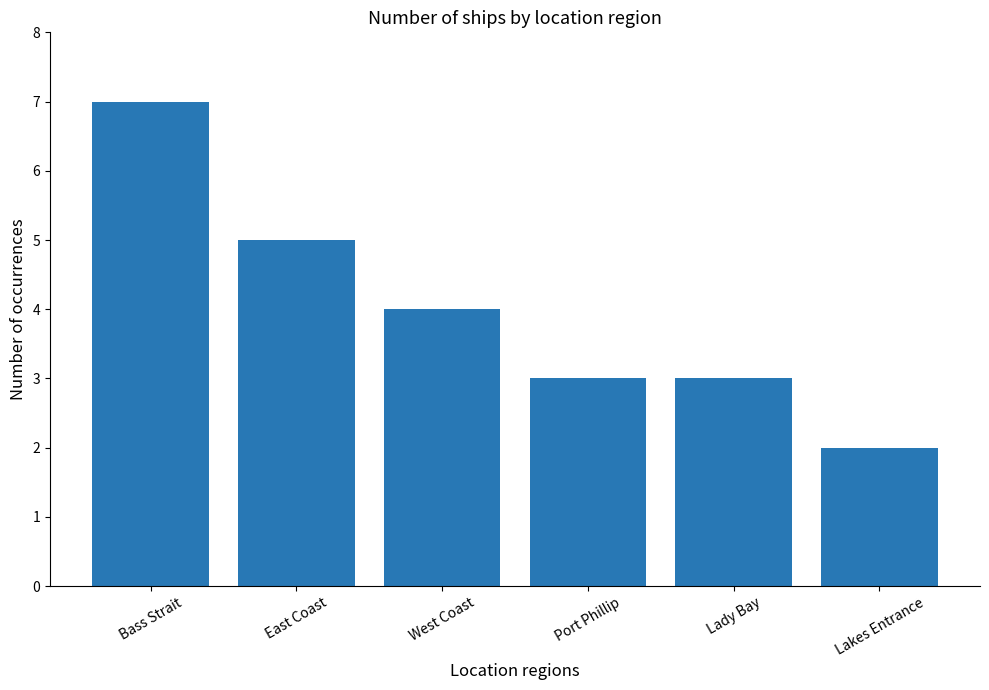

What is the difference between the maximum and minimum values?

5